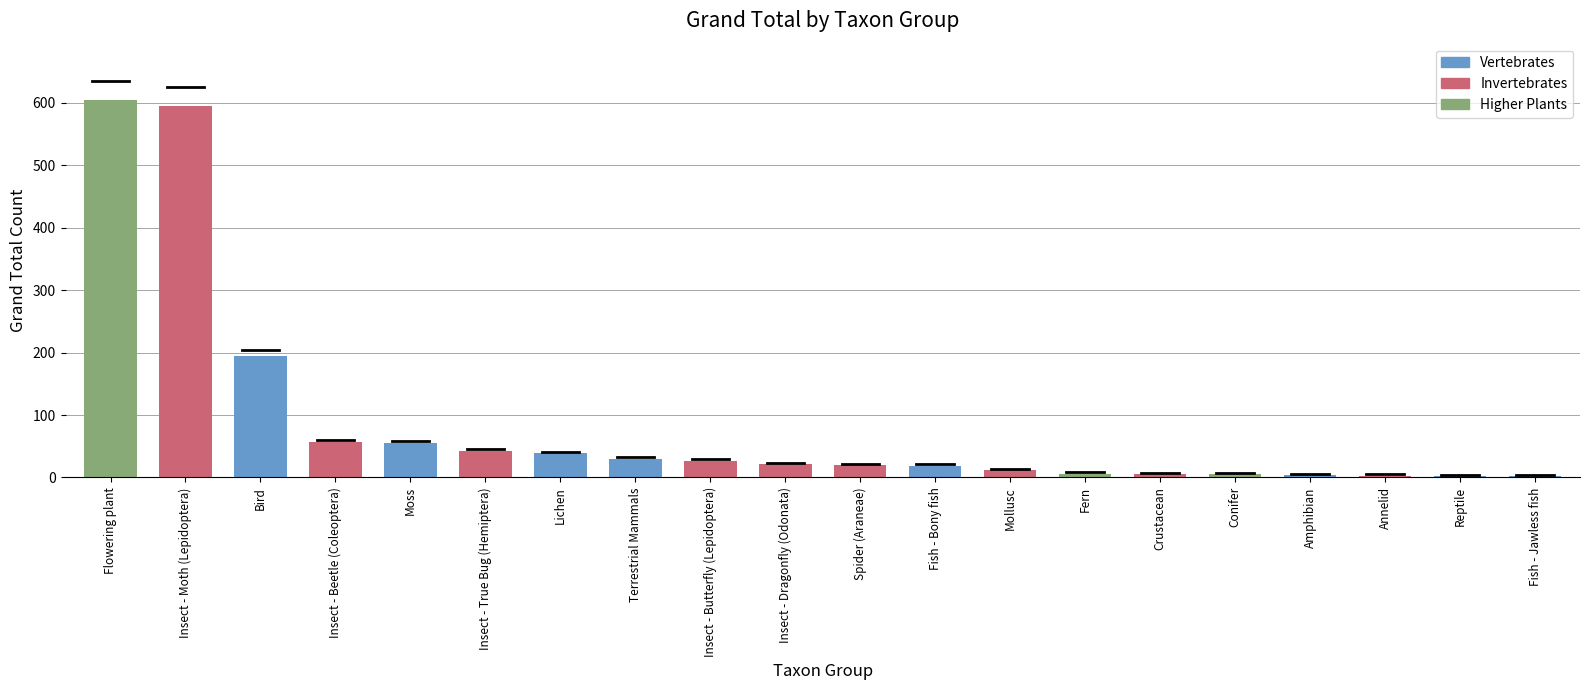

What is the maximum value shown in the chart?

604